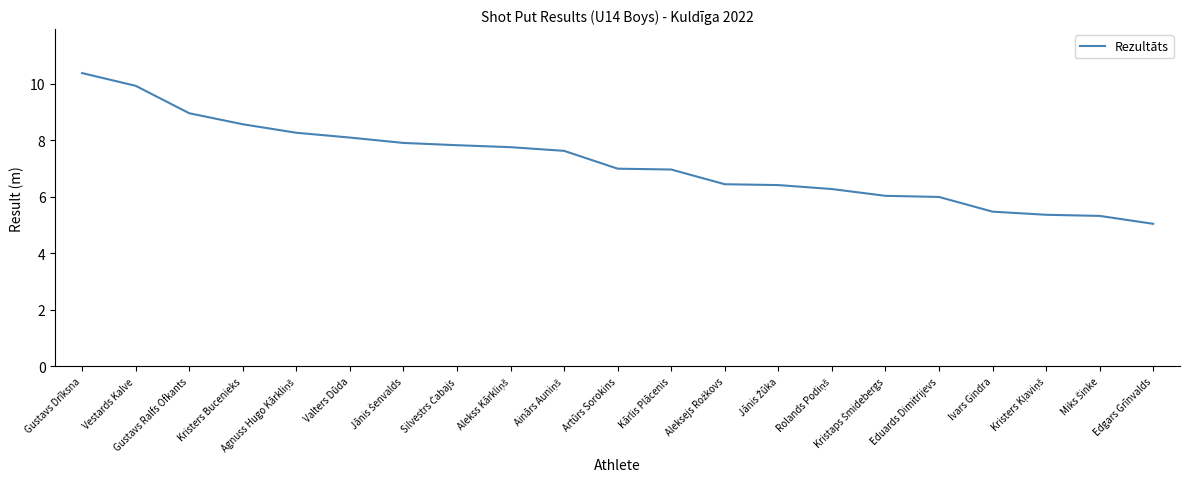

What is the maximum value shown in the chart?

10.4